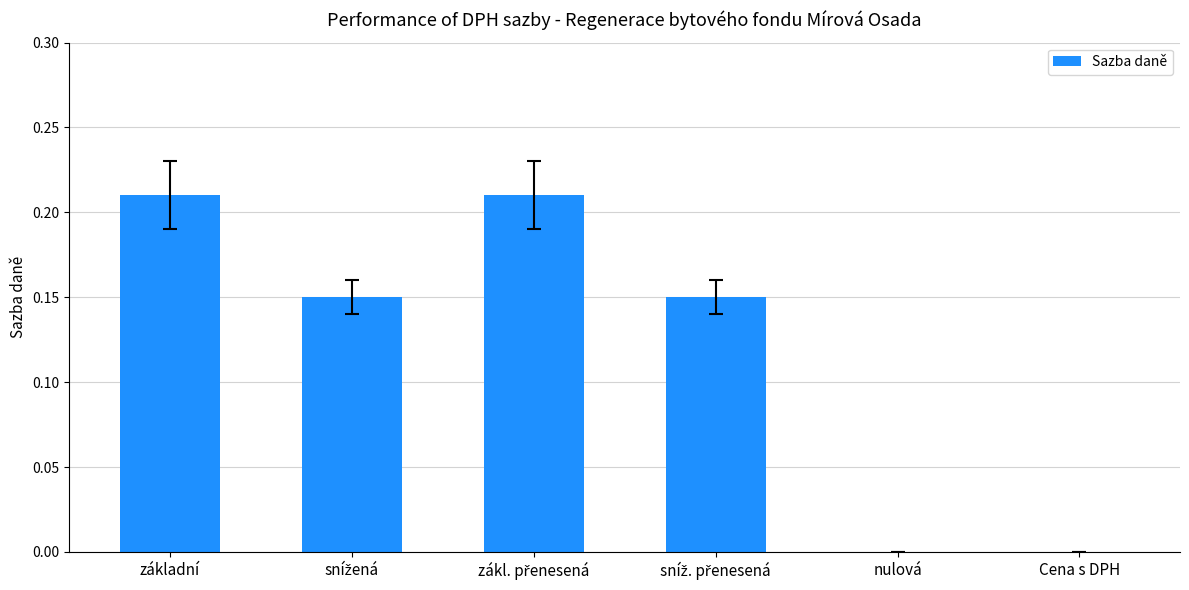

Between základní and Cena s DPH, which is larger?

základní